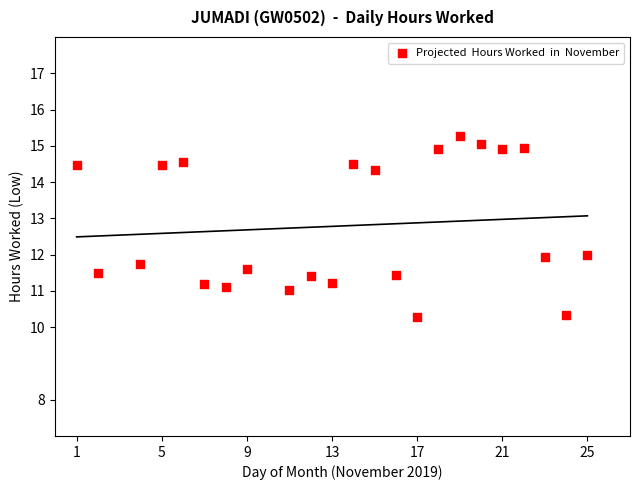

What is the range of X values (max minus min)?

24.0